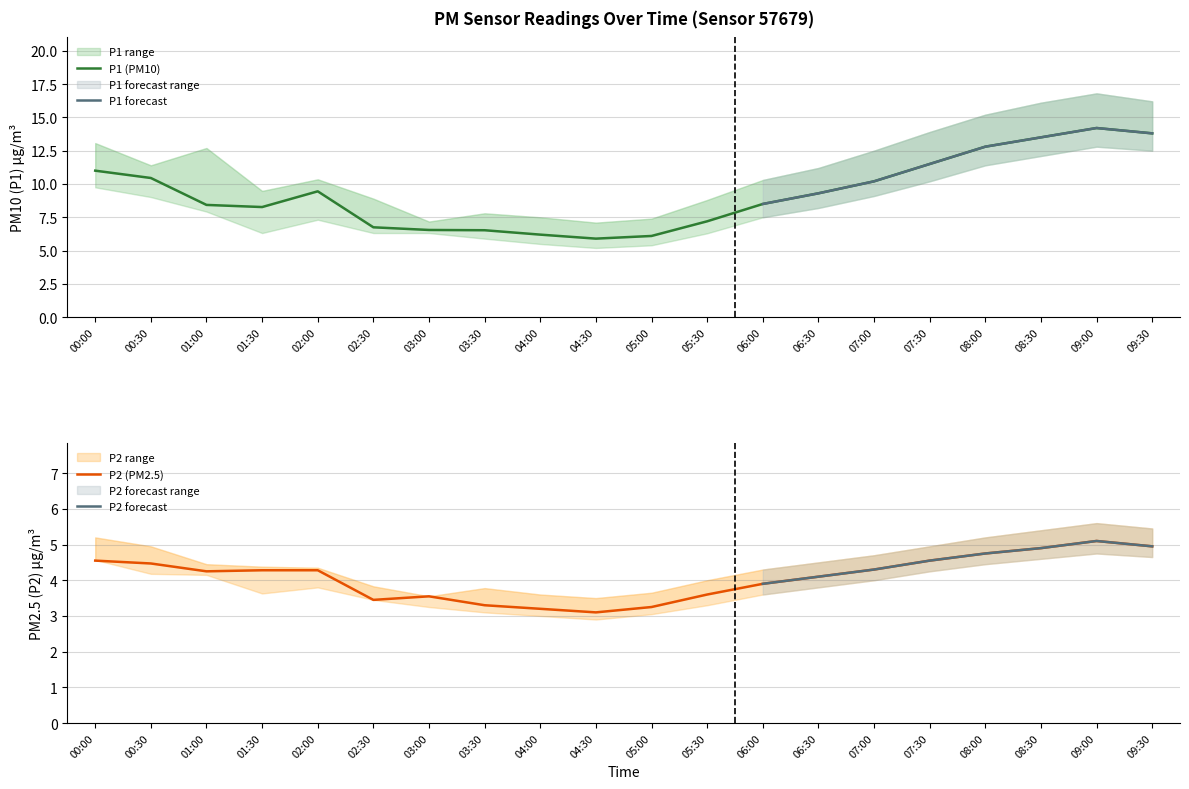

Which category has the highest value in the P2 series?

09:00